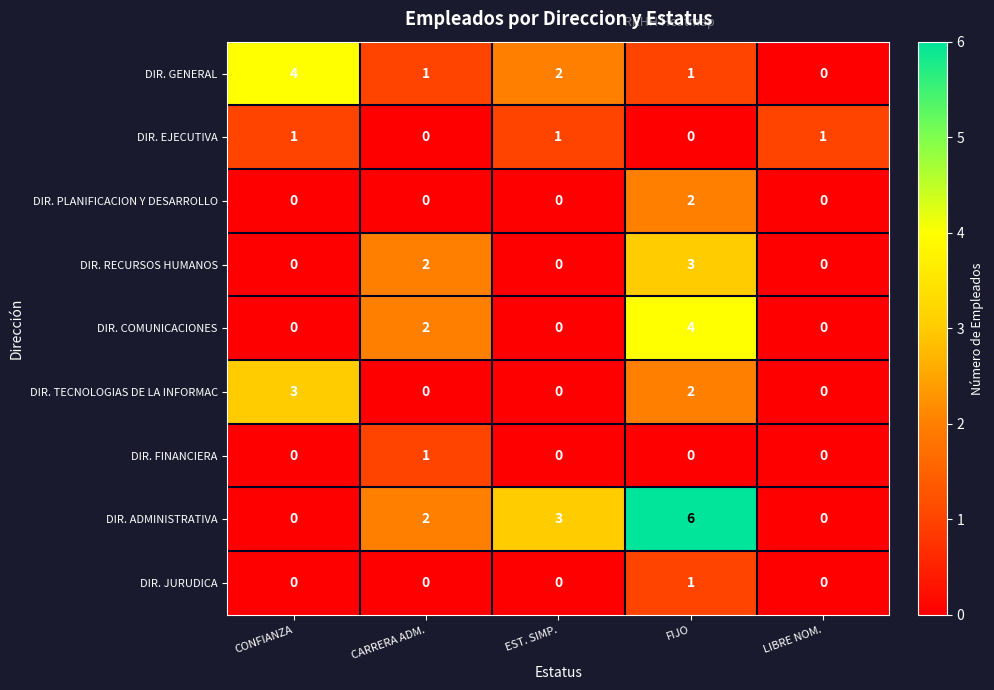

Read the DIR. ADMINISTRATIVA value at EST. SIMP..

3